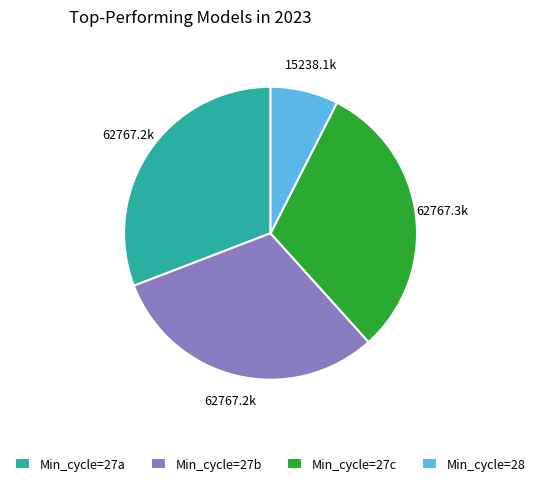

Between Min_cycle=27c and Min_cycle=28, which is larger?

Min_cycle=27c